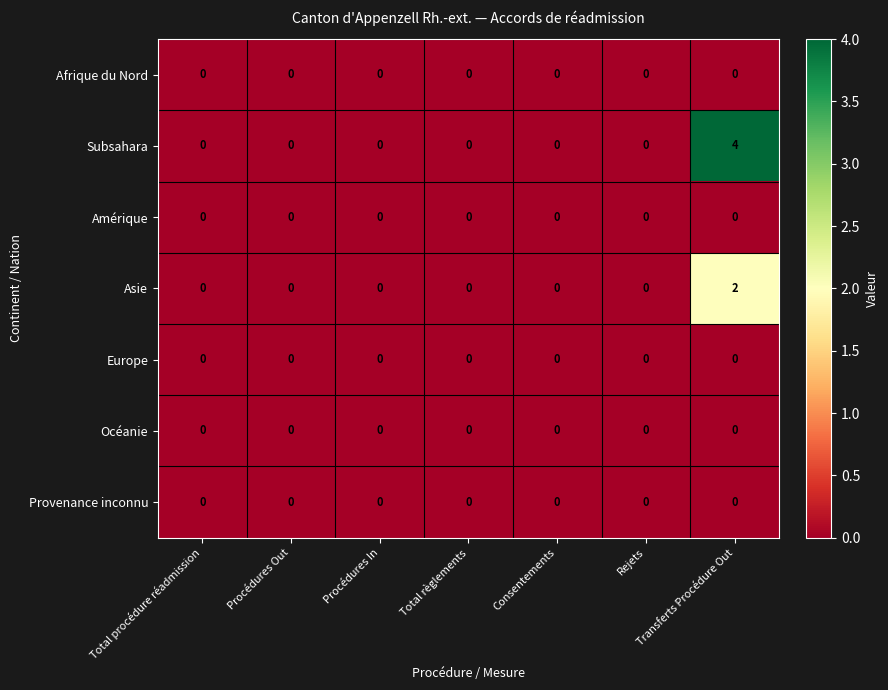

Which series has the largest range (max minus min)?

Subsahara